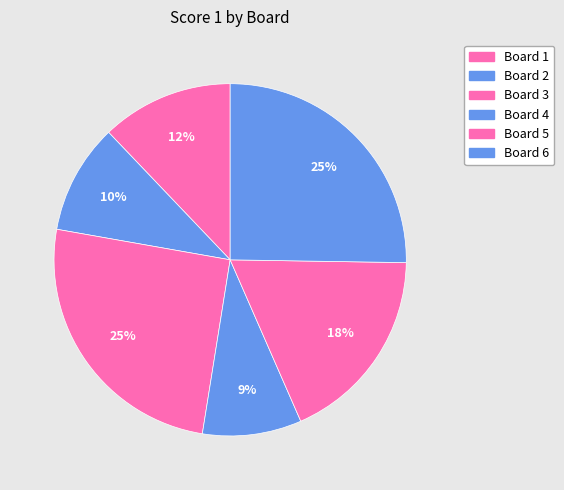

How many slices are in this pie chart?

6